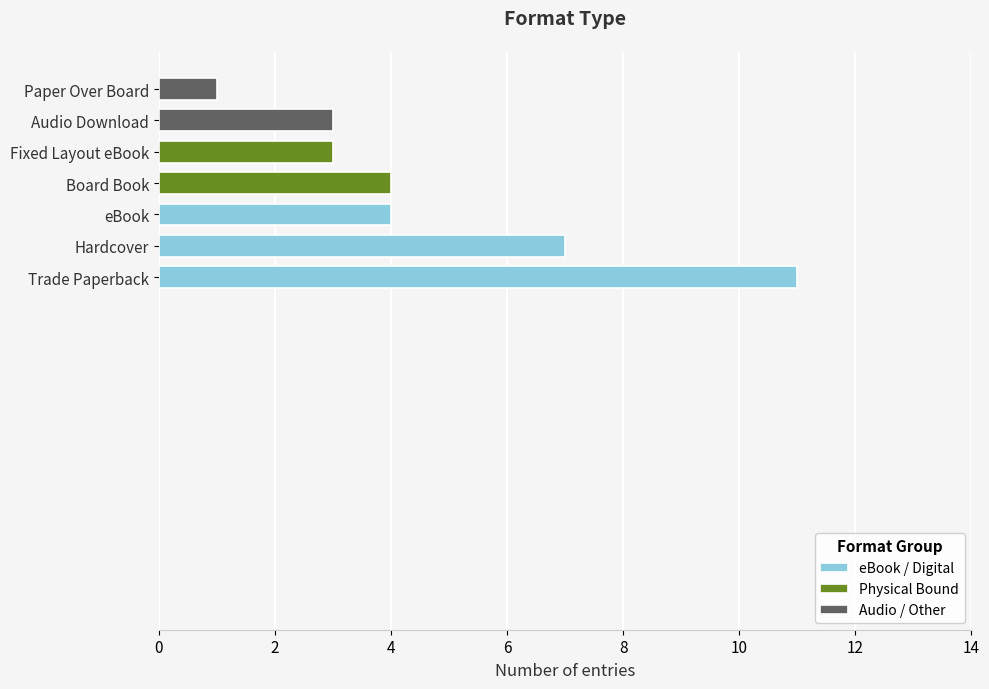

True or false: the data shows 4 at Hardcover.

False